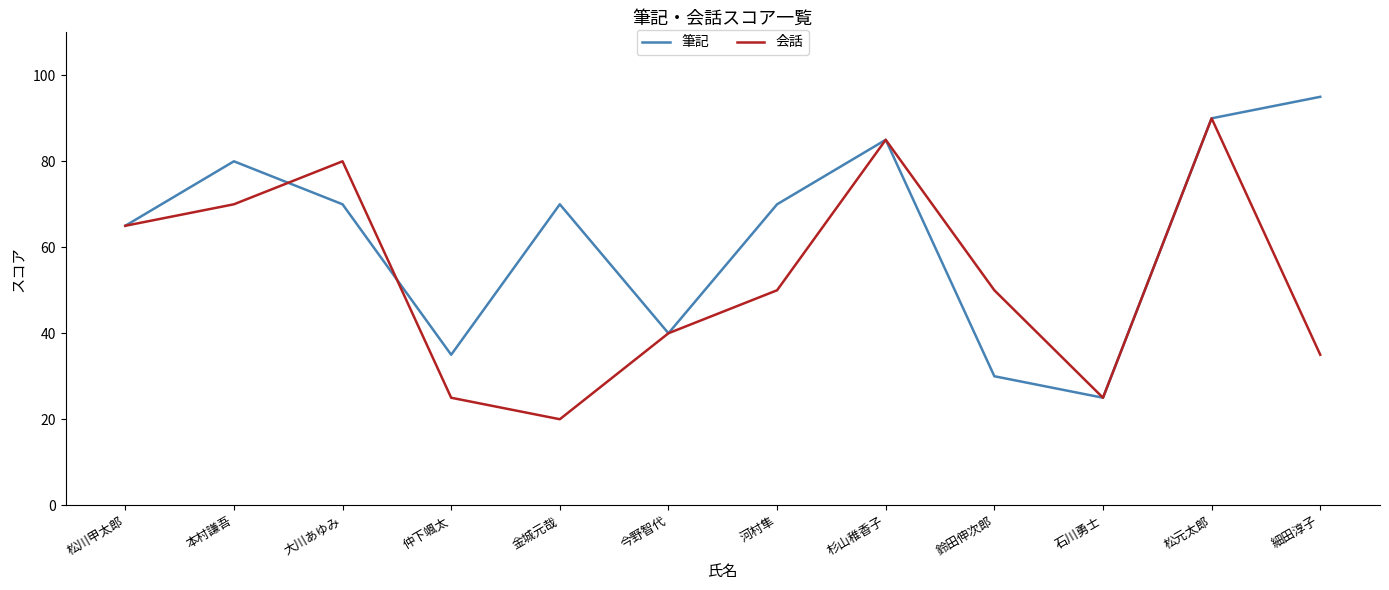

What is the total value across all series at 鈴田伸次郎?

80